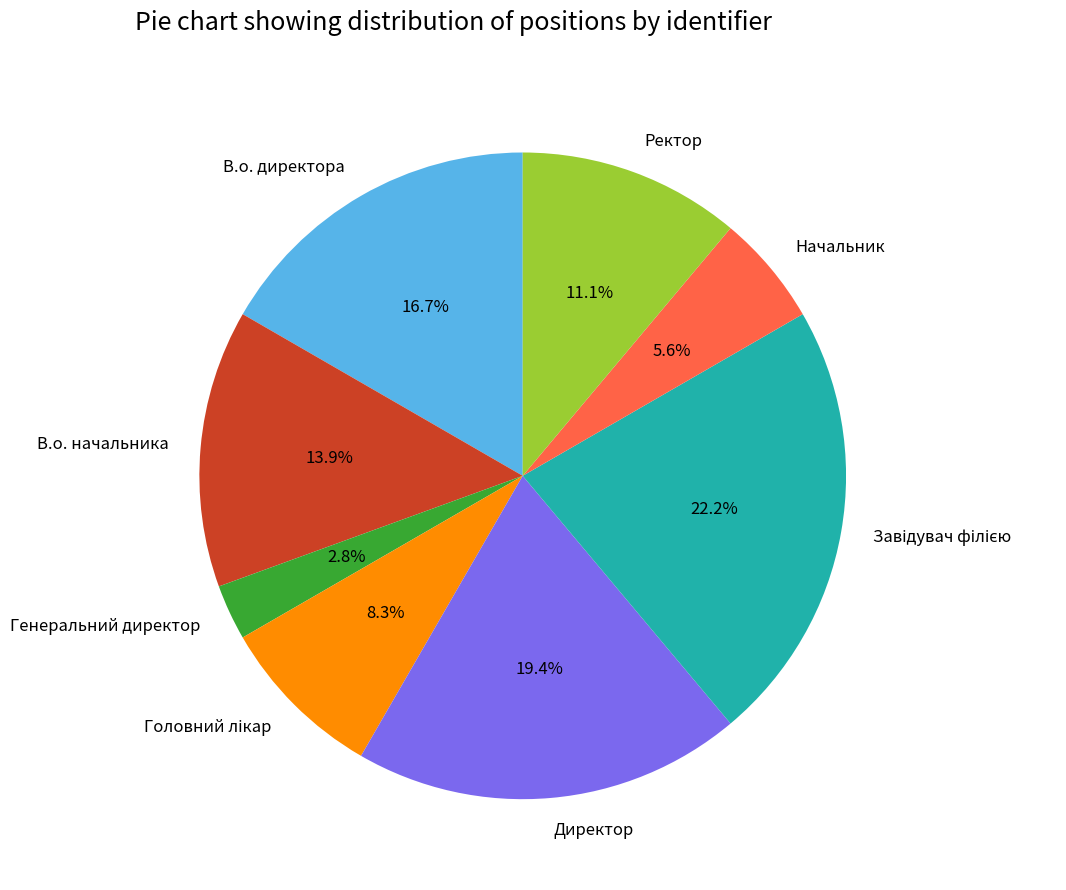

How many segments does this pie chart have?

8